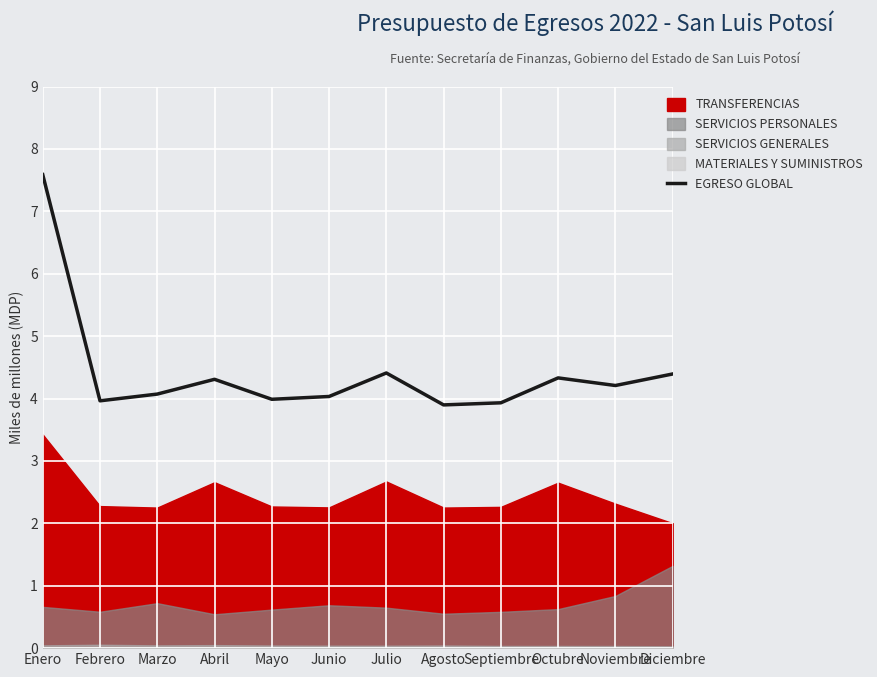

What is the difference between the values at Marzo and Julio?

0.3